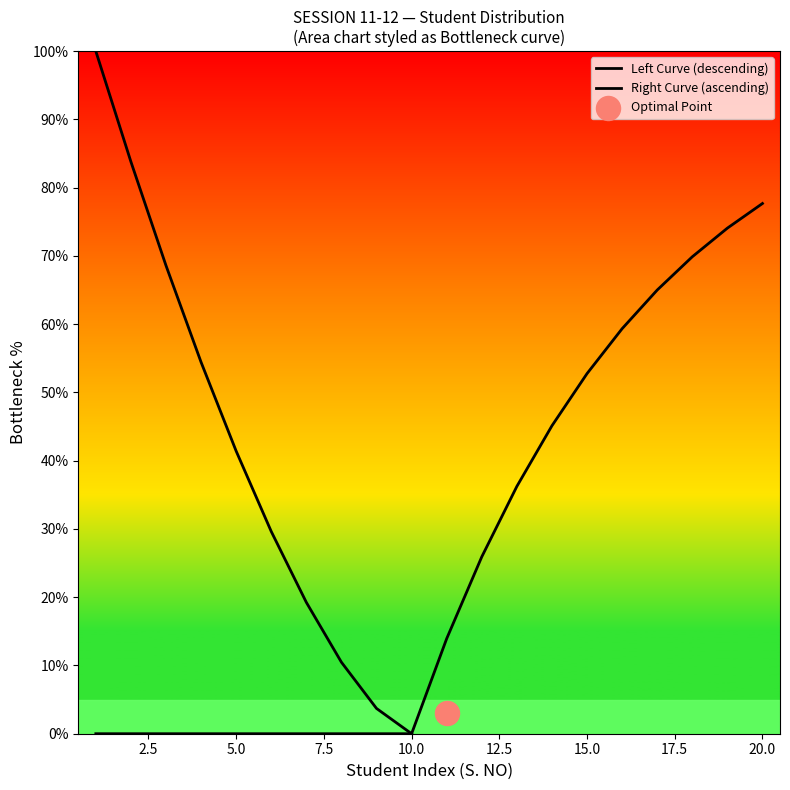

Which series reaches the minimum Y coordinate?

Left Curve (descending)